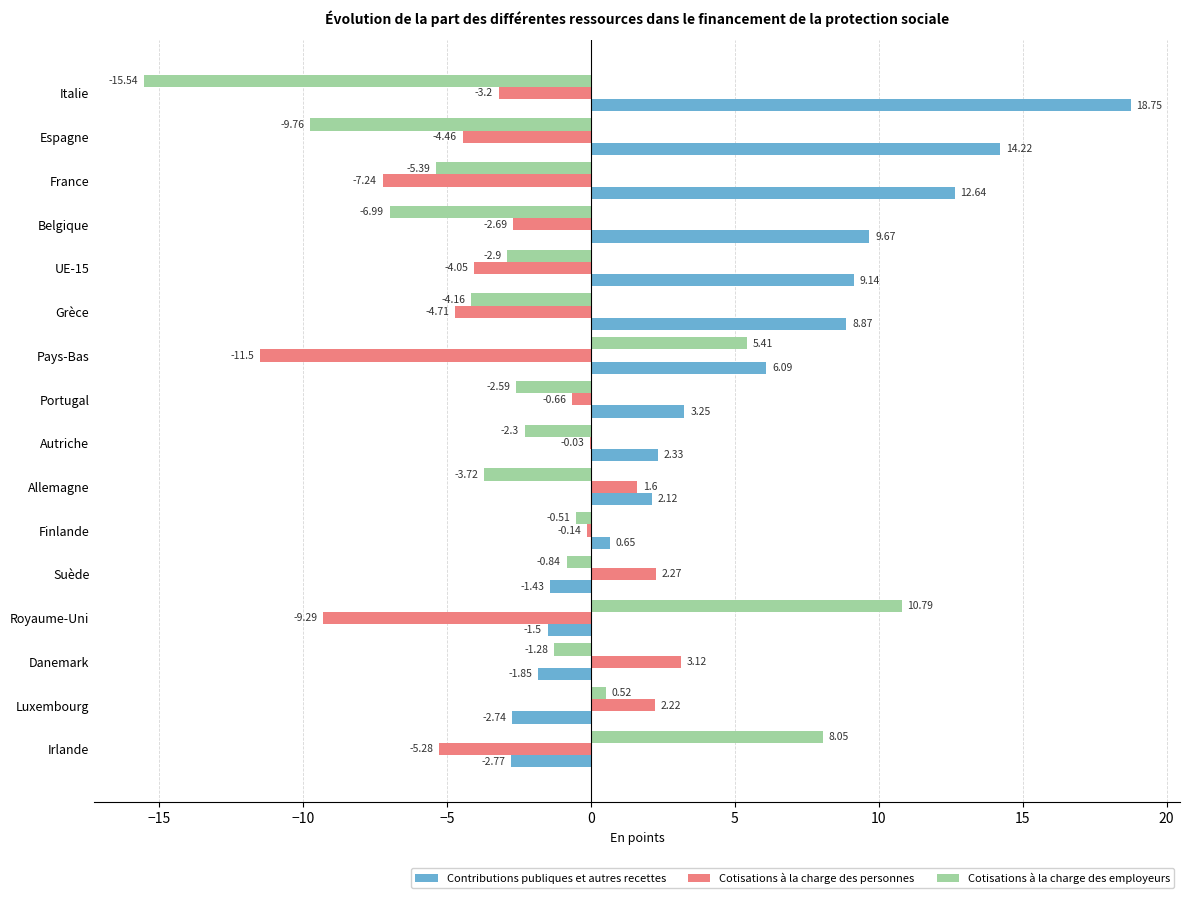

What are all the series names shown in the legend?

Contributions publiques et autres recettes, Cotisations à la charge des personnes, Cotisations à la charge des employeurs